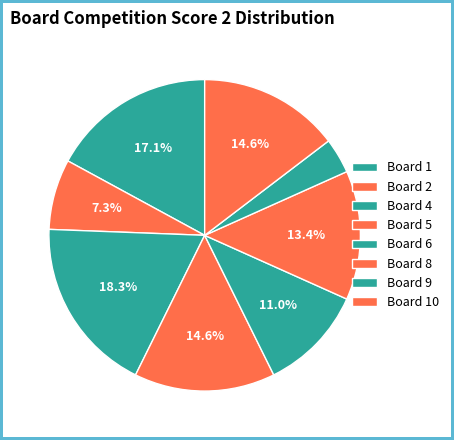

The Board 6 slice represents 24% of the pie. True or false?

False